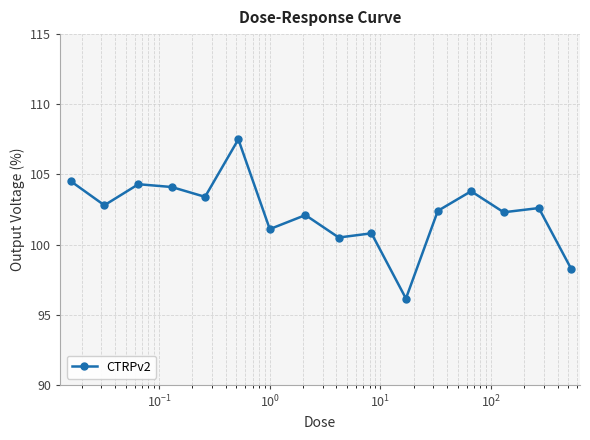

What is the average value?

102.3